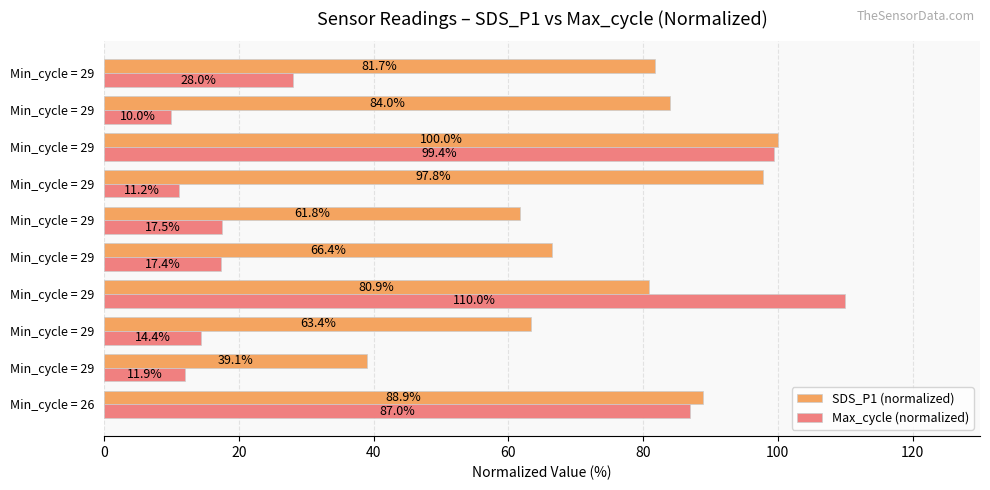

Reading right to left, what are all the values shown in this chart?

SDS_P1 (normalized): 81.7	84.0	100.0	97.8	61.8	66.4	80.9	63.4	39.1	88.9
Max_cycle (normalized): 28.0	10.0	99.4	11.2	17.5	17.4	110.0	14.4	11.9	87.0